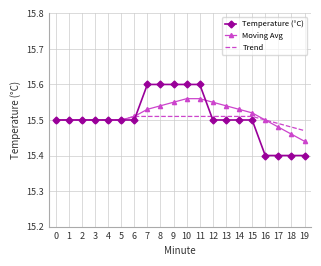

Where is Moving Avg nearest to the value 15?

19